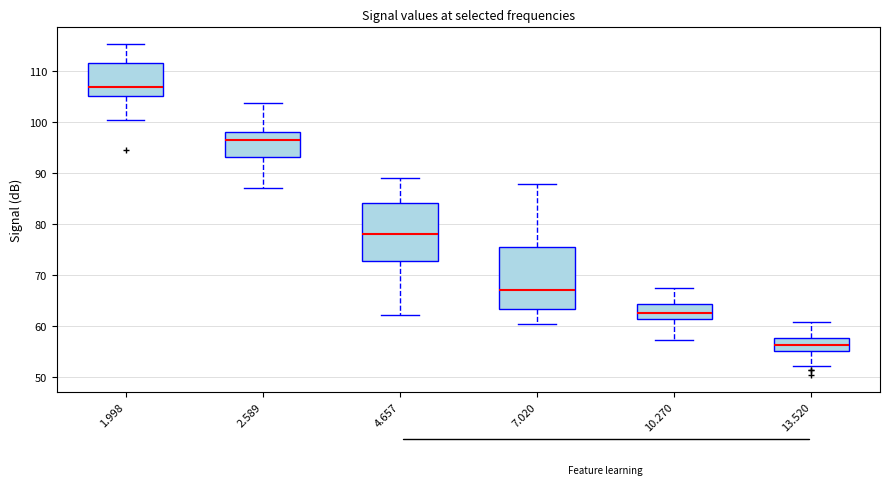

Where does the median line of the box at x = 2.589 sit on the y-axis? The values are not printed on the chart, so give them approximately, as read against the axis.

97